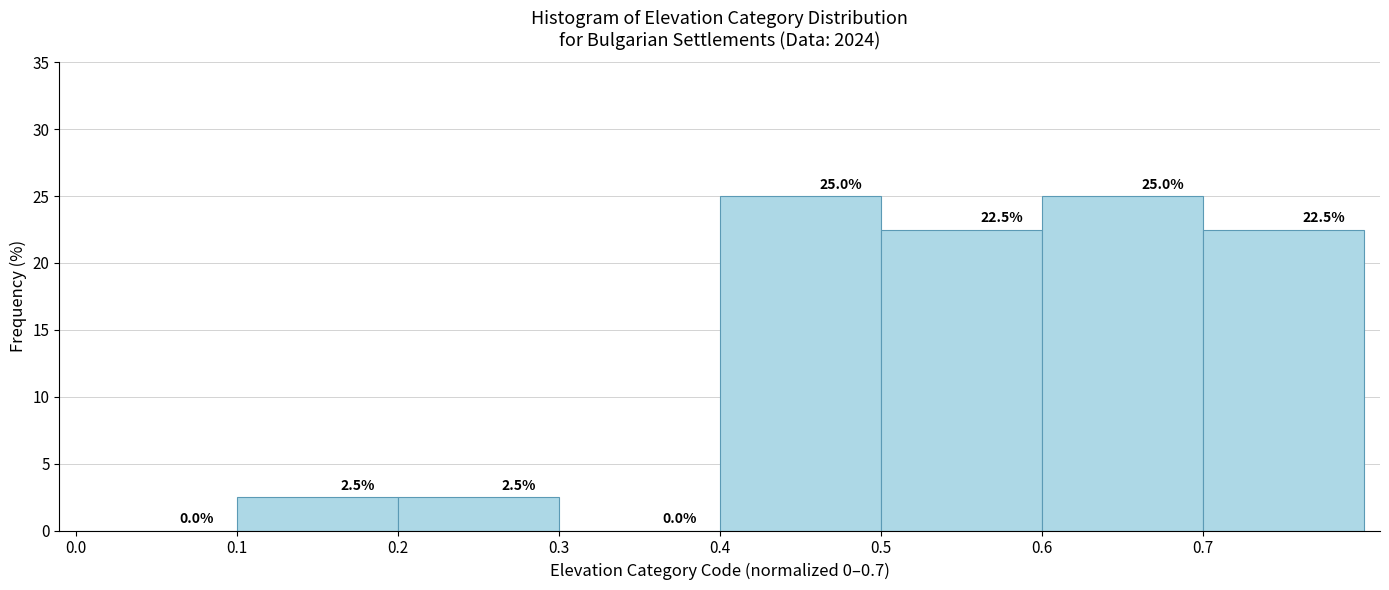

Reading left to right, list every bar in this chart as the range it spans on the x-axis followed by its height.

0.0 to 0.1: 0.0
0.1 to 0.2: 2.5
0.2 to 0.3: 2.5
0.3 to 0.4: 0.0
0.4 to 0.5: 25.0
0.5 to 0.6: 22.5
0.6 to 0.7: 25.0
0.7 to 0.8: 22.5